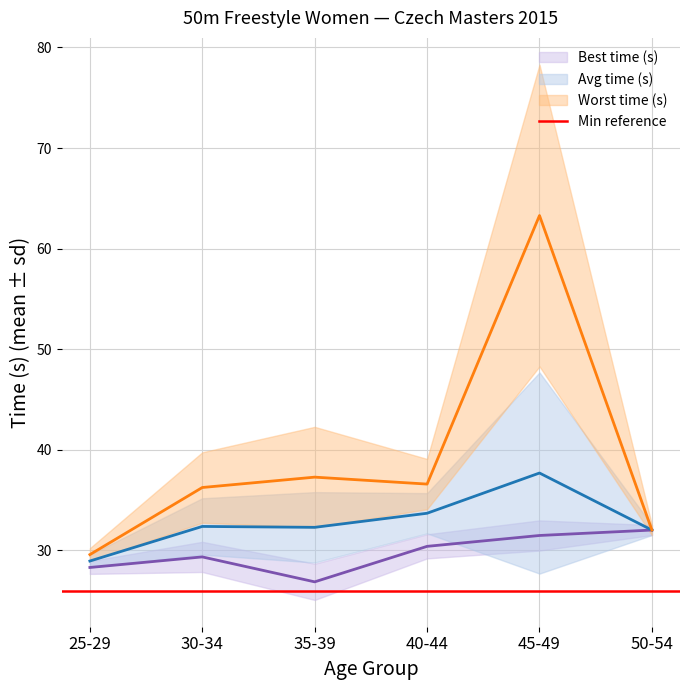

Which series has the largest range (max minus min)?

Worst time (s)